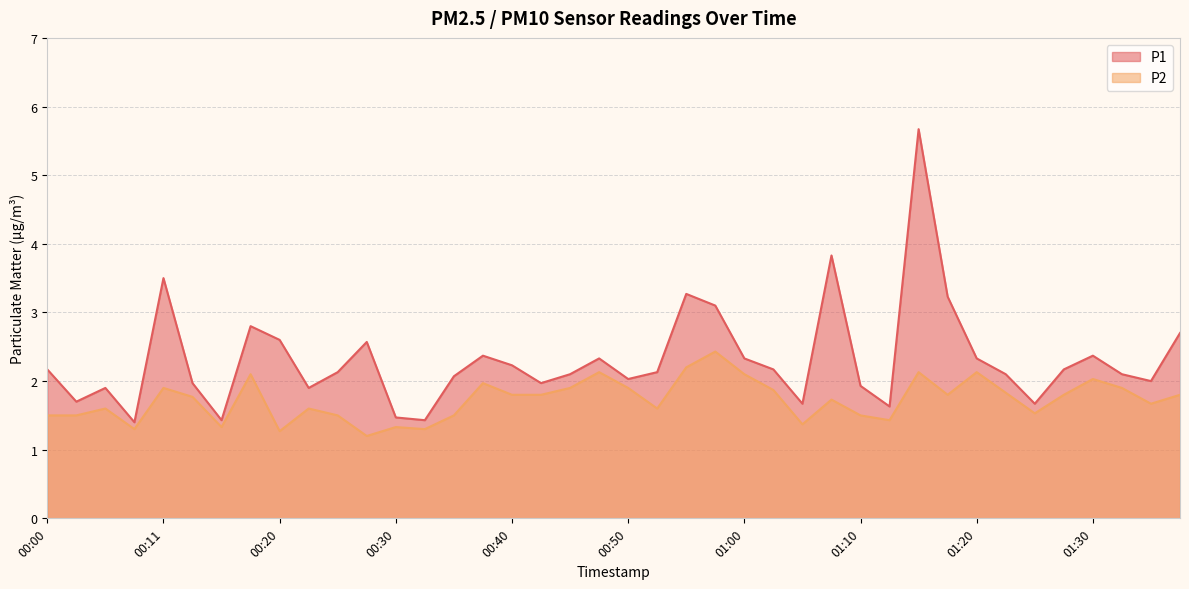

True or false: P1 and P2 intersect in this chart.

False